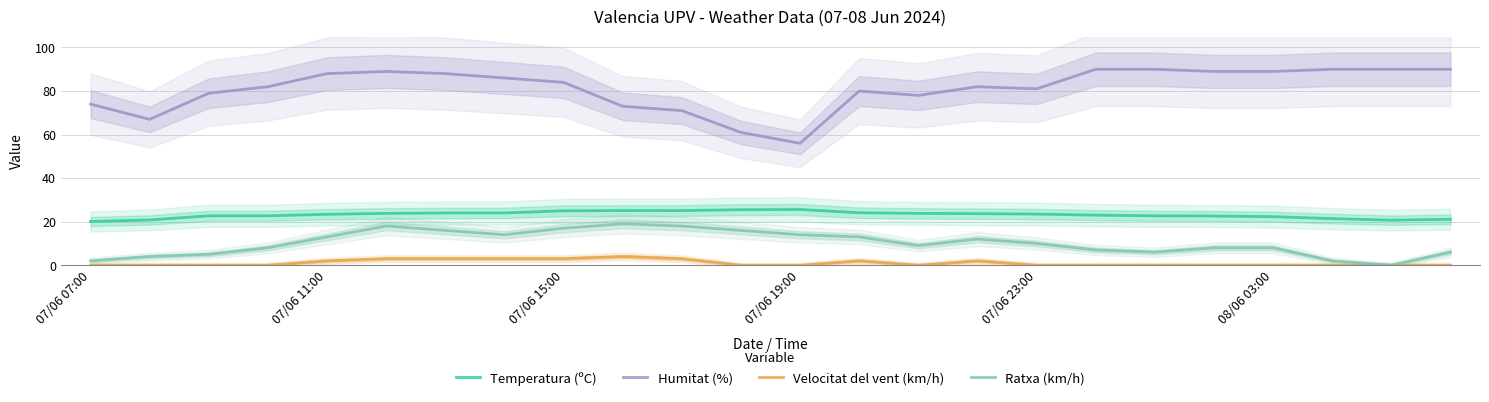

What is the difference between the highest and lowest values at 15?

80.0